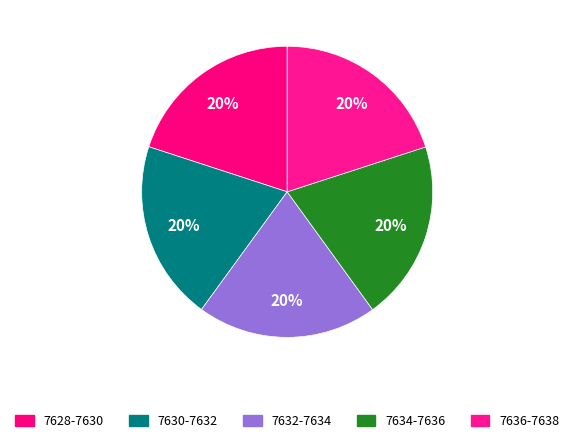

How many segments does this pie chart have?

5